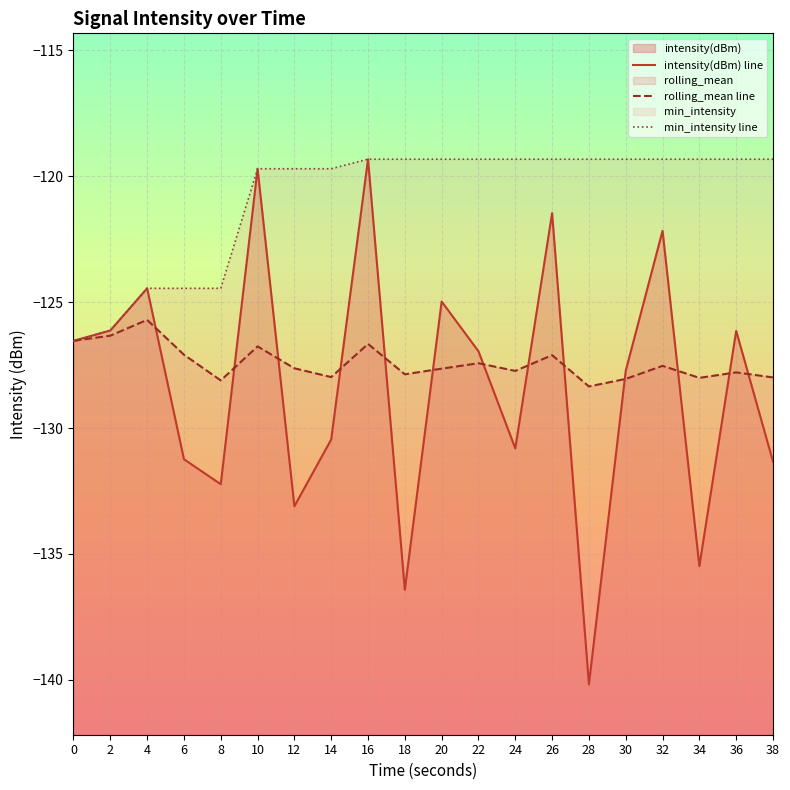

What is the total value across all series at 38?

-378.6